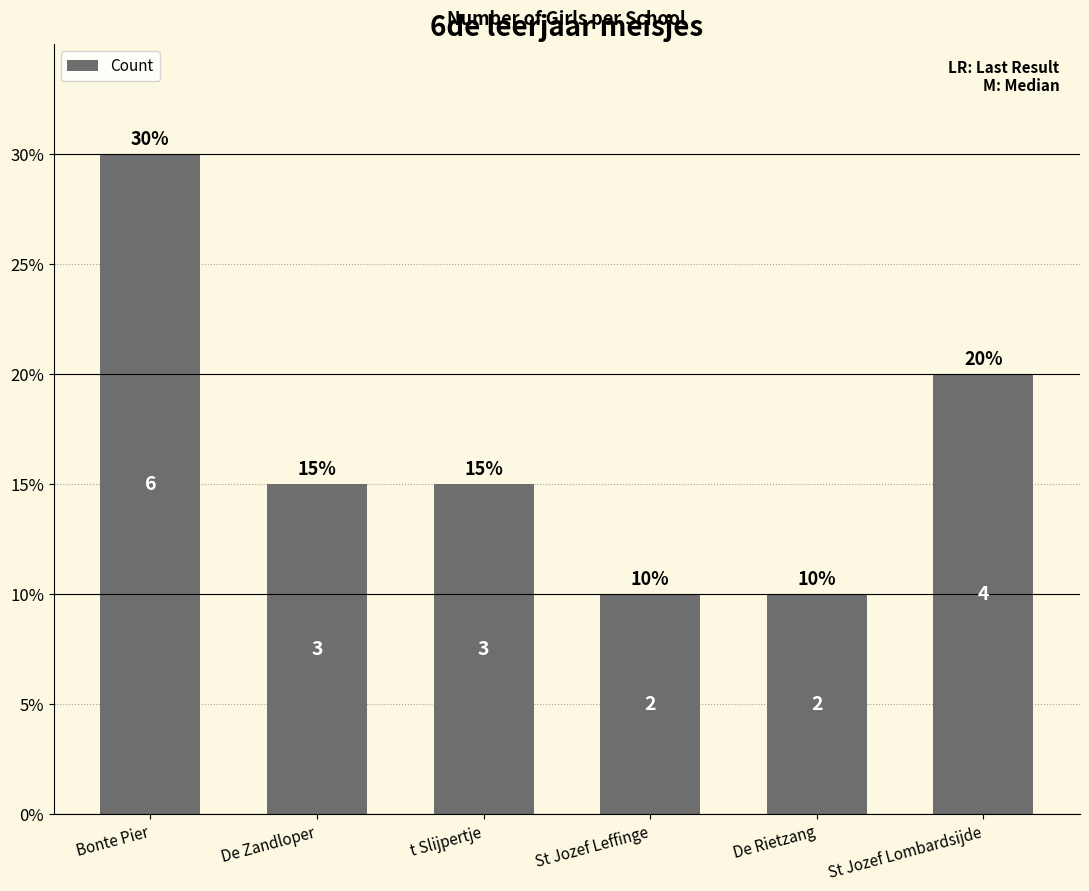

List the labels in order of value, smallest first.

St Jozef Leffinge, De Rietzang, De Zandloper, t Slijpertje, St Jozef Lombardsijde, Bonte Pier